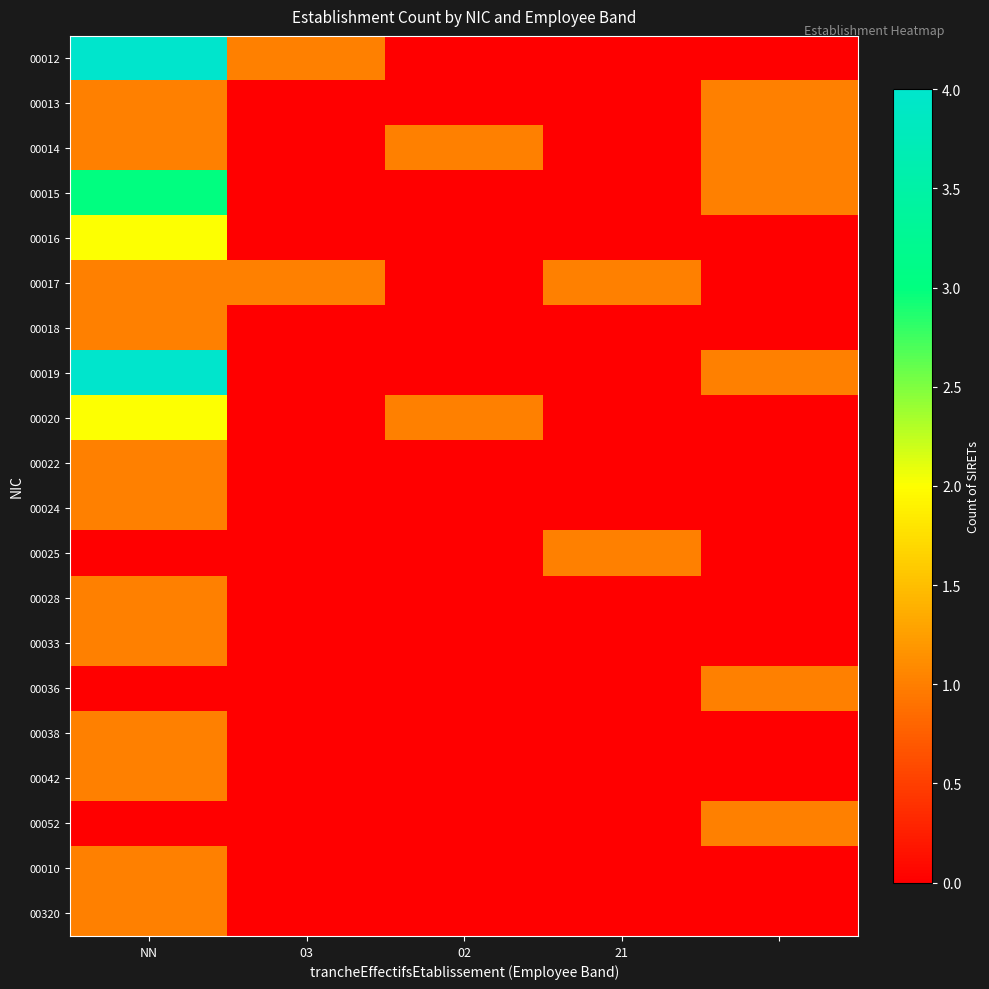

How many distinct data groups are displayed?

20